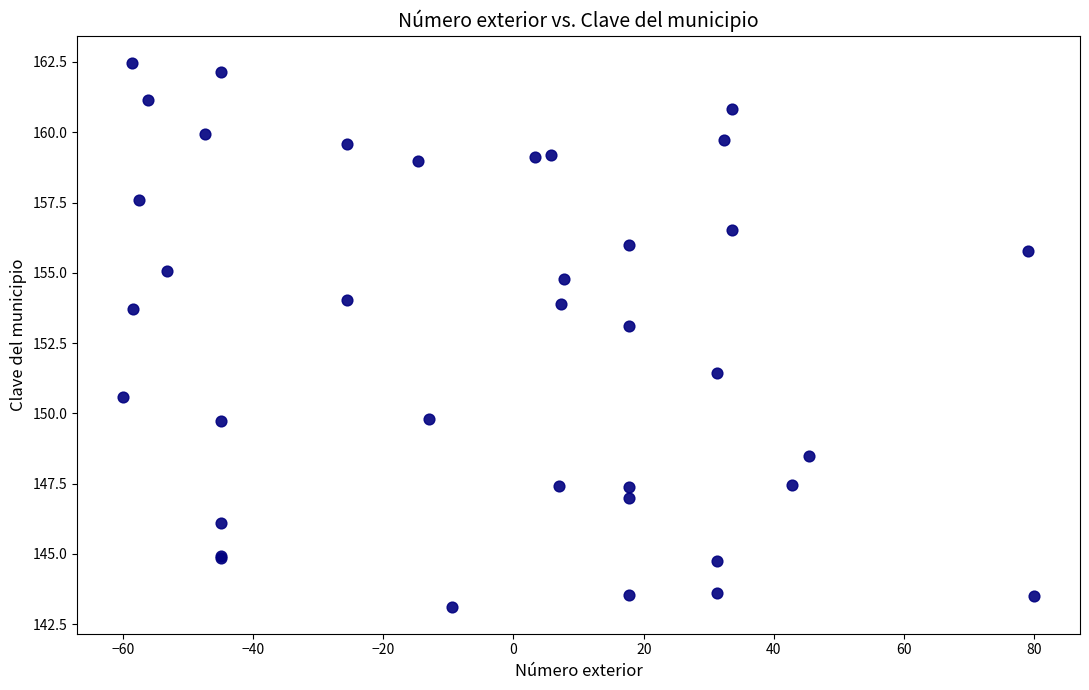

What Y value in the scatter plot is closest to 152?

151.4